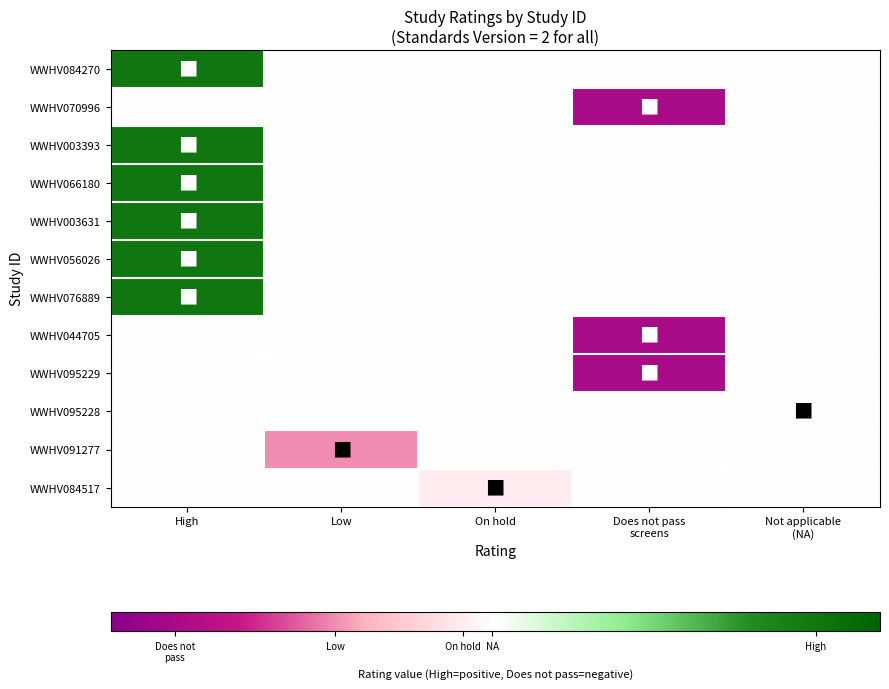

Reading left to right, what are all the values shown in this chart?

WWHV084270: High=1.0	Low=0.0	On hold=0.0	Does not pass
screens=0.0	Not applicable
(NA)=0.0
WWHV070996: High=0.0	Low=0.0	On hold=0.0	Does not pass
screens=-1.0	Not applicable
(NA)=0.0
WWHV003393: High=1.0	Low=0.0	On hold=0.0	Does not pass
screens=0.0	Not applicable
(NA)=0.0
WWHV066180: High=1.0	Low=0.0	On hold=0.0	Does not pass
screens=0.0	Not applicable
(NA)=0.0
WWHV003631: High=1.0	Low=0.0	On hold=0.0	Does not pass
screens=0.0	Not applicable
(NA)=0.0
WWHV056026: High=1.0	Low=0.0	On hold=0.0	Does not pass
screens=0.0	Not applicable
(NA)=0.0
WWHV076889: High=1.0	Low=0.0	On hold=0.0	Does not pass
screens=0.0	Not applicable
(NA)=0.0
WWHV044705: High=0.0	Low=0.0	On hold=0.0	Does not pass
screens=-1.0	Not applicable
(NA)=0.0
WWHV095229: High=0.0	Low=0.0	On hold=0.0	Does not pass
screens=-1.0	Not applicable
(NA)=0.0
WWHV095228: High=0.0	Low=0.0	On hold=0.0	Does not pass
screens=0.0	Not applicable
(NA)=-0.0
WWHV091277: High=0.0	Low=-0.5	On hold=0.0	Does not pass
screens=0.0	Not applicable
(NA)=0.0
WWHV084517: High=0.0	Low=0.0	On hold=-0.1	Does not pass
screens=0.0	Not applicable
(NA)=0.0